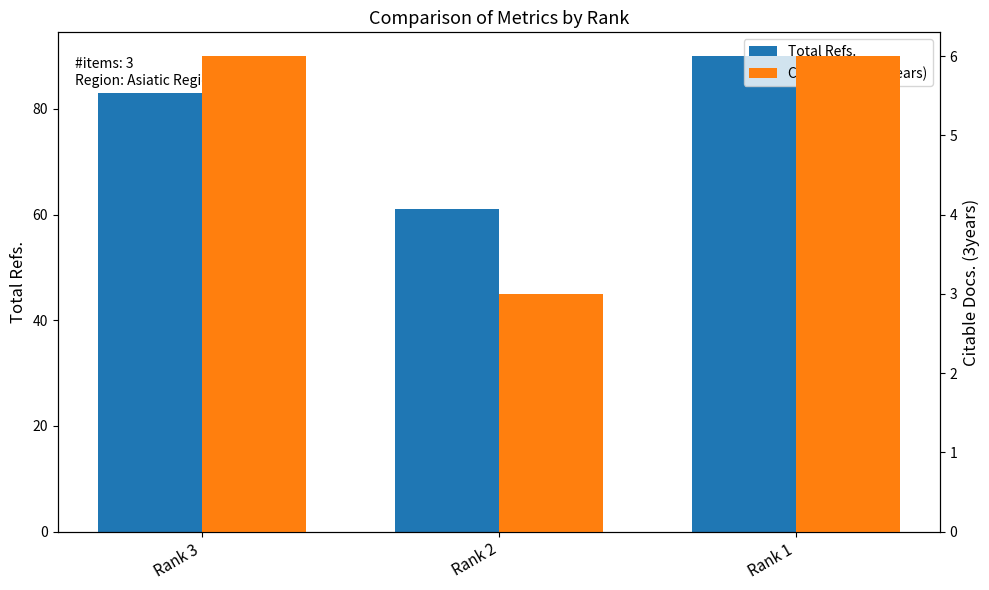

What is the maximum value shown in the chart?

90